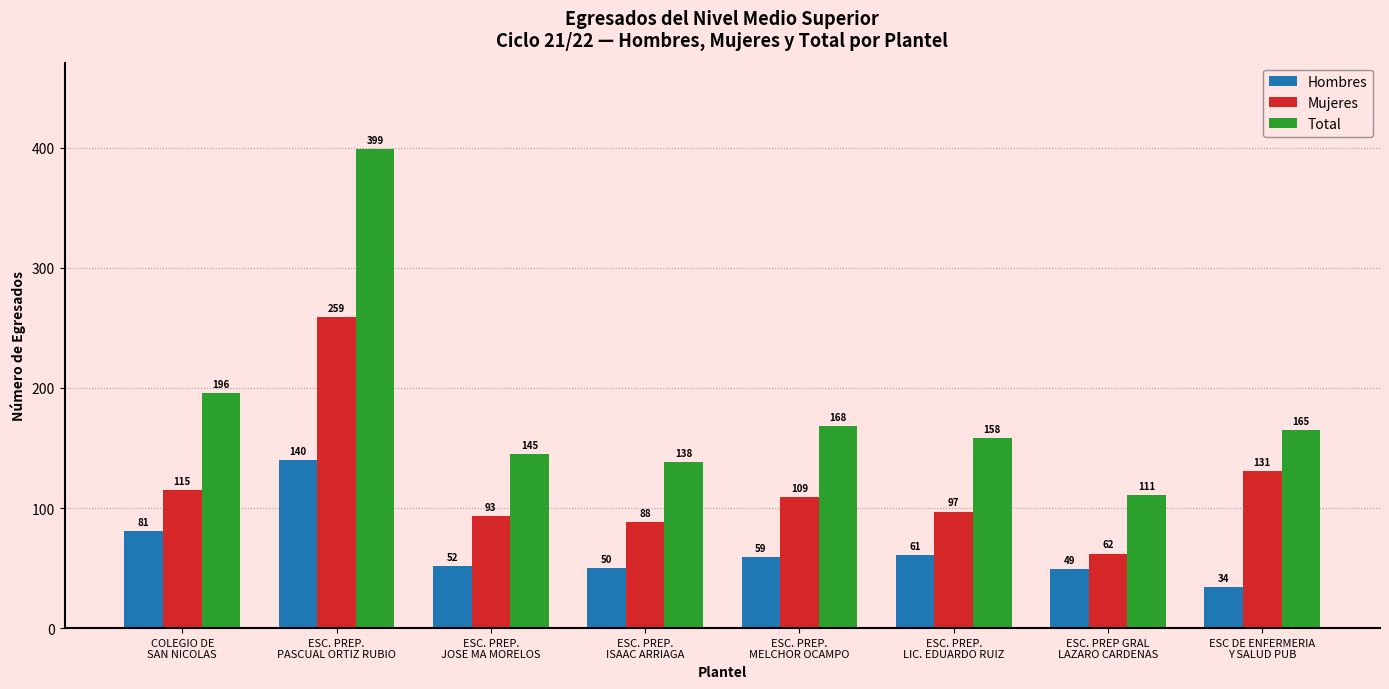

What is the minimum value shown in the chart?

34